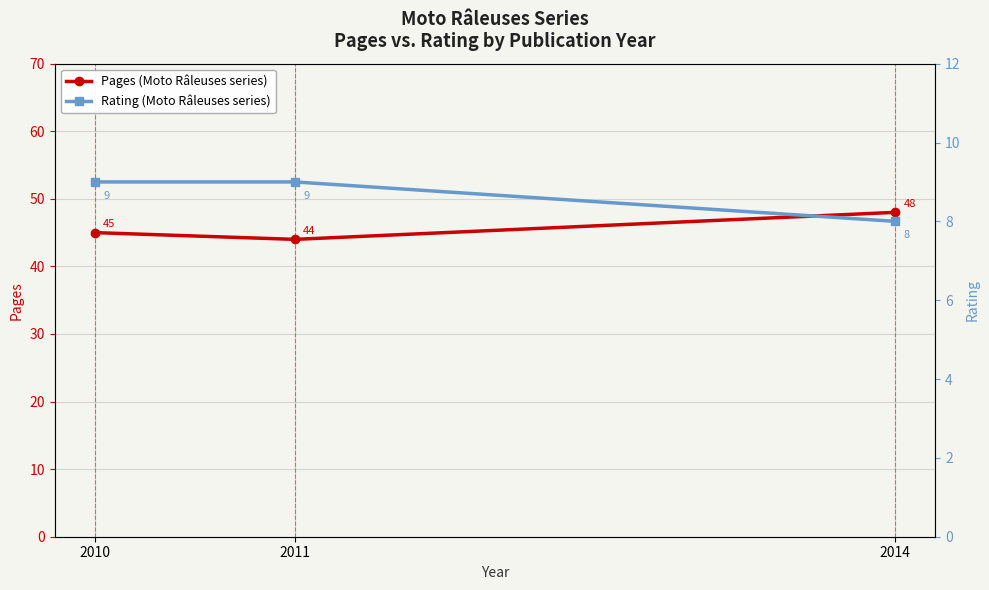

Reading left to right, extract all data points from this chart.

Pages (Moto Râleuses series): 45	44	48
Rating (Moto Râleuses series): 9	9	8